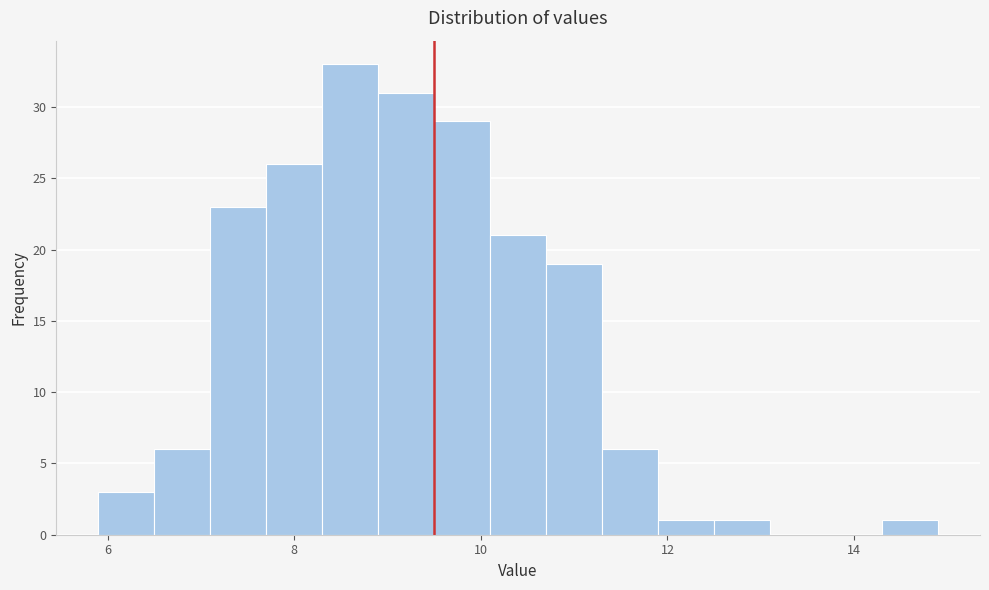

Around what value on the x-axis is the tallest bar? Give the approximate position of its centre, as read against the axis.

8.6